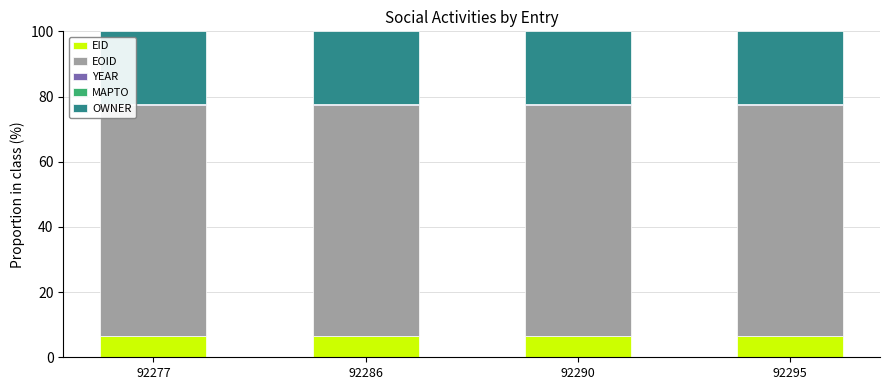

True or false: EID has a value of 1.3 at 92295.

False